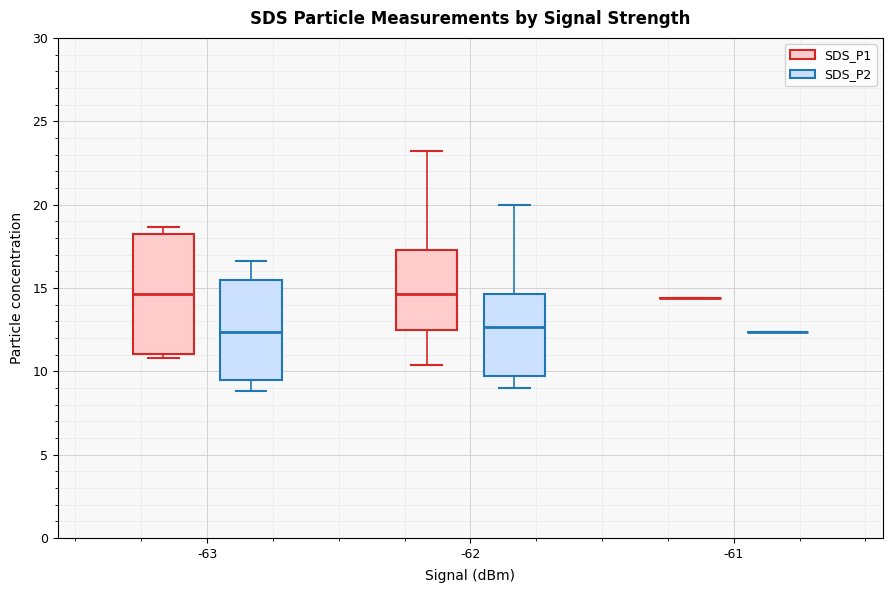

Where does the lower whisker of the box for -62 (SDS_P2) end on the y-axis? The values are not printed on the chart, so give them approximately, as read against the axis.

9.0